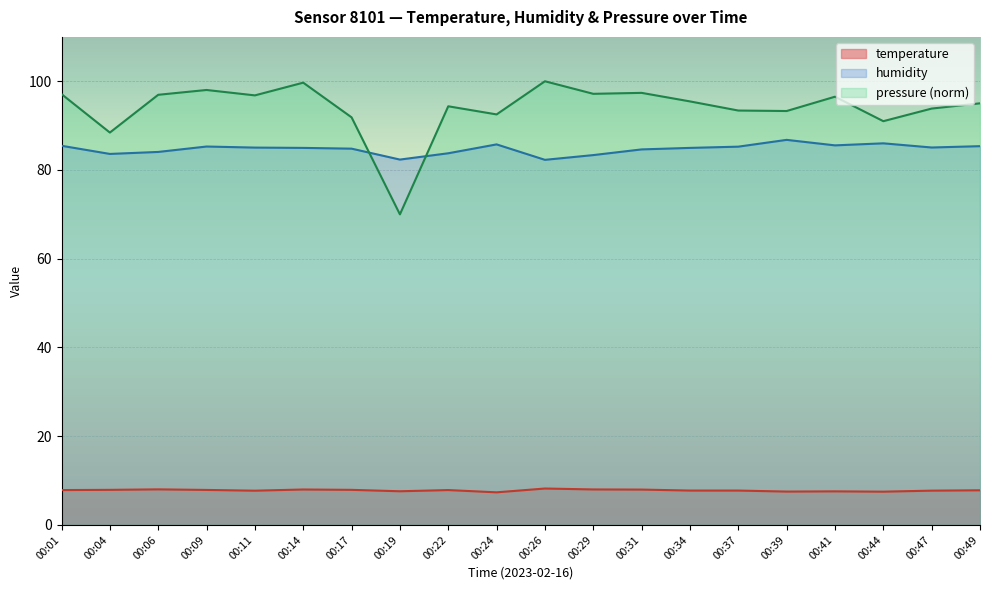

At which category does temperature reach its first local valley?

00:11